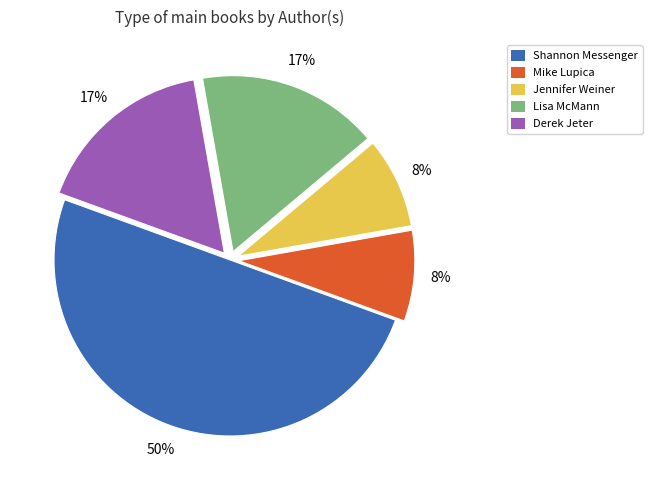

To the nearest percent, what is the average slice percentage?

20%